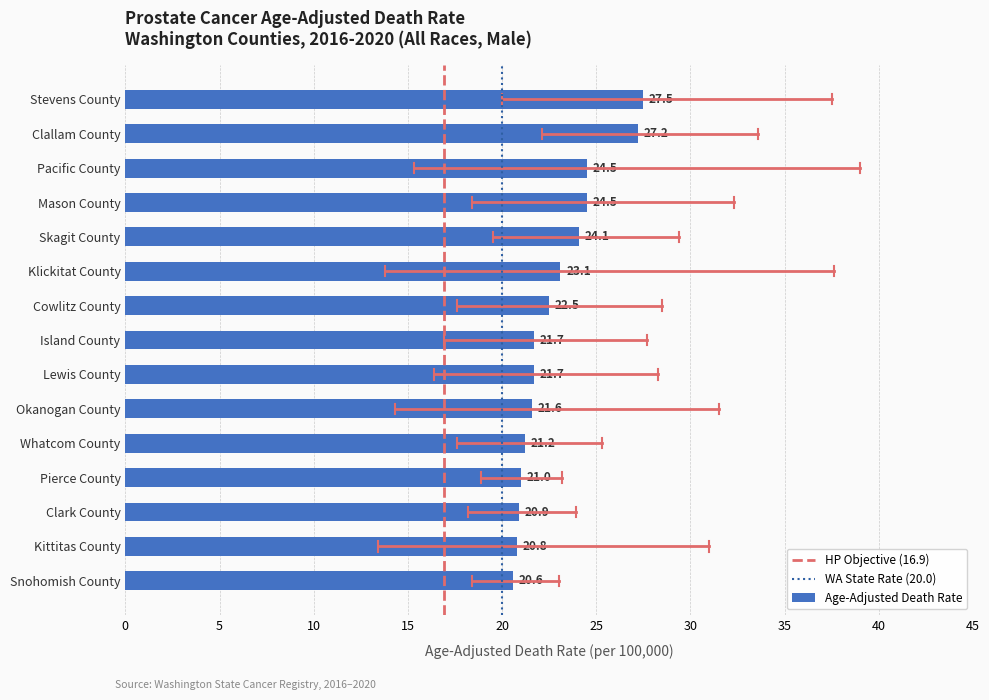

How many series are shown in this chart?

1